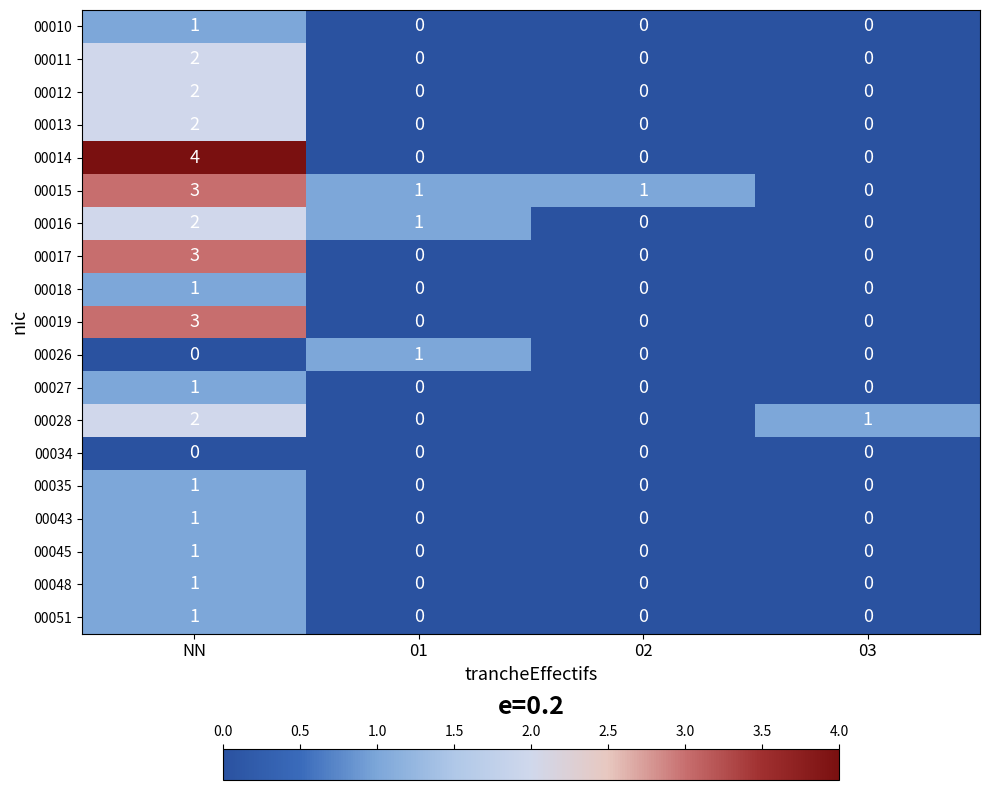

The value of 00013 at NN is 4. True or false?

False